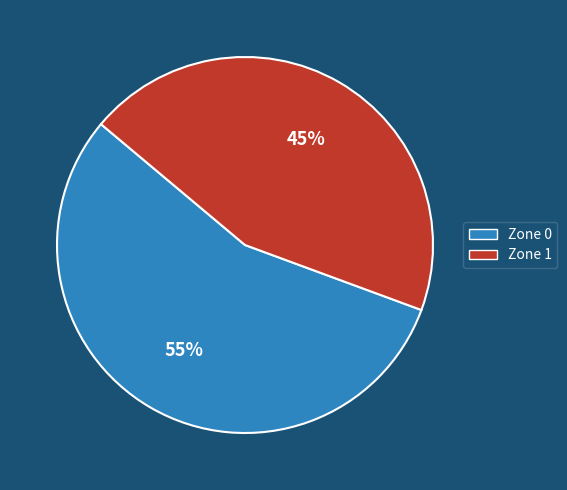

Is the sum of Zone 0 and Zone 1 greater than half?

Yes